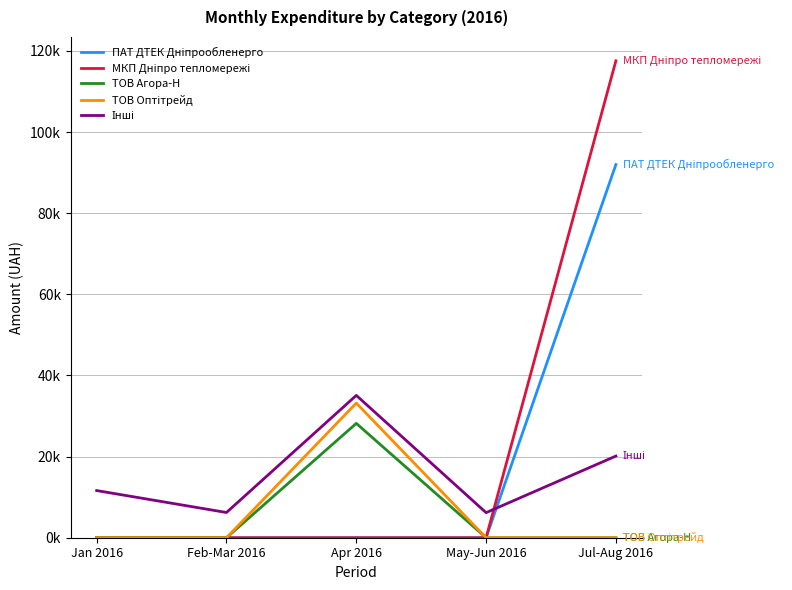

True or false: ТОВ Агора-Н and Інші cross at least once.

False